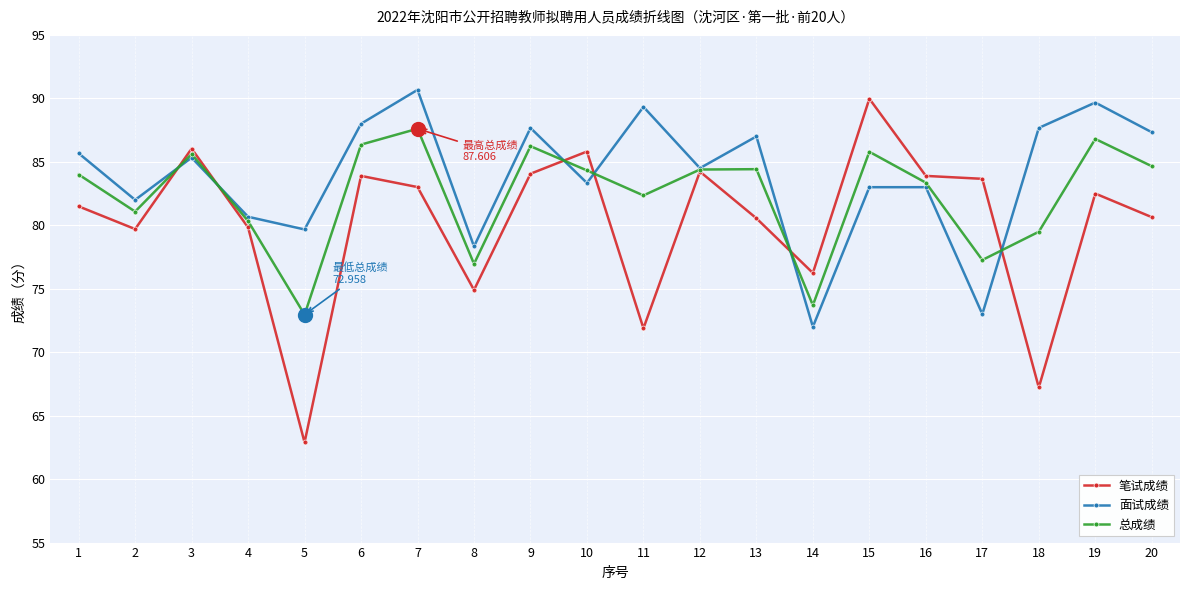

At which category does 笔试成绩 reach its first local peak?

3